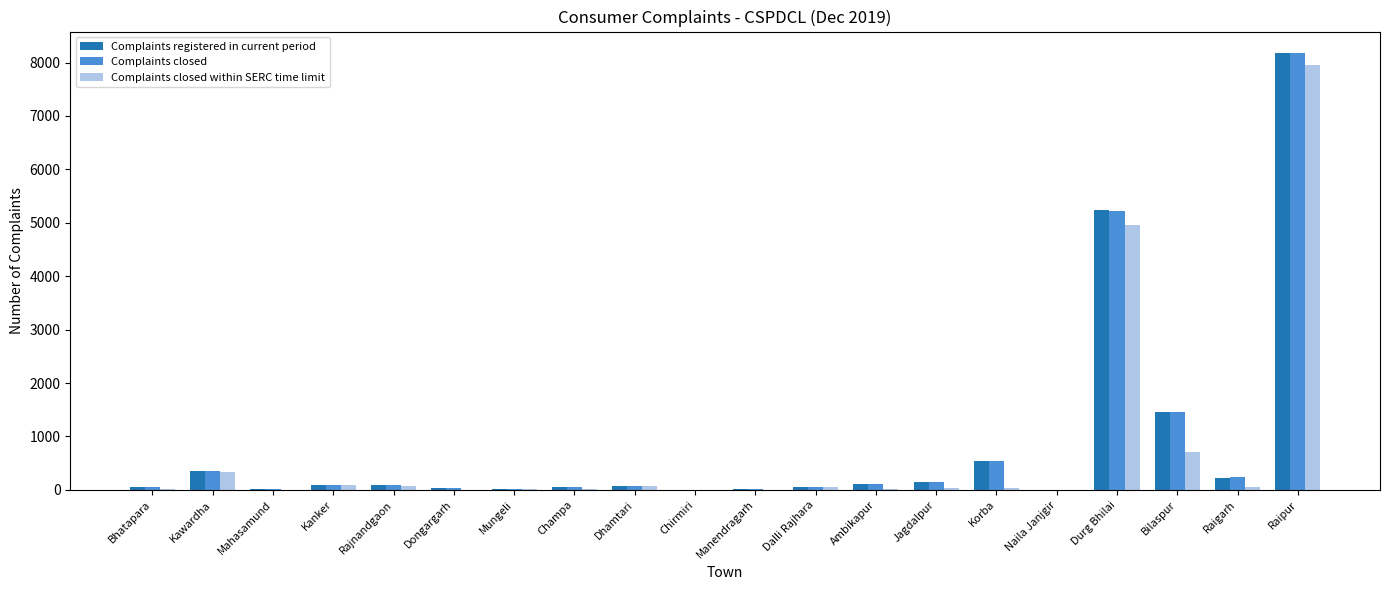

At which label does Complaints closed within SERC time limit reach its peak?

Raipur